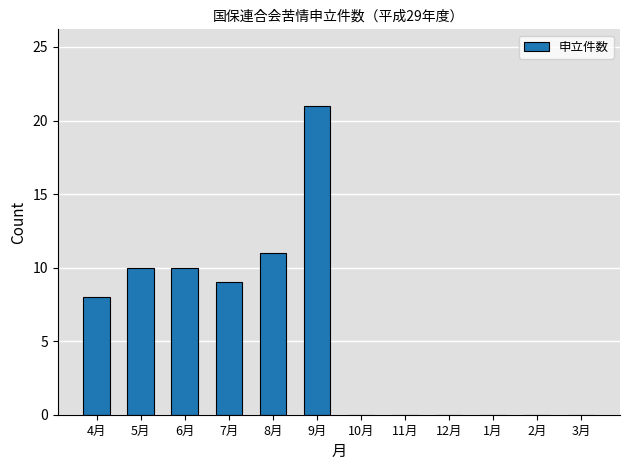

What is the approximate value at 6月?

10